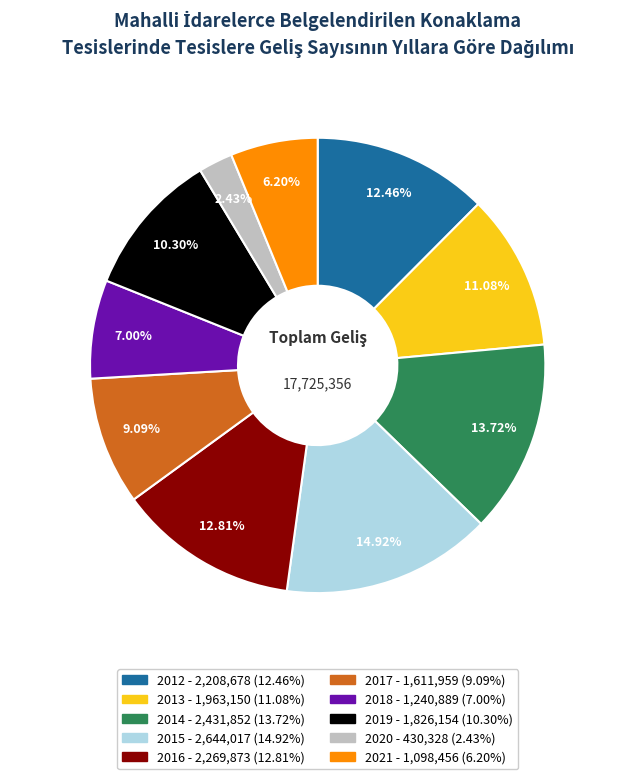

To the nearest percent, what is the combined percentage of 2012 and 2015?

27%